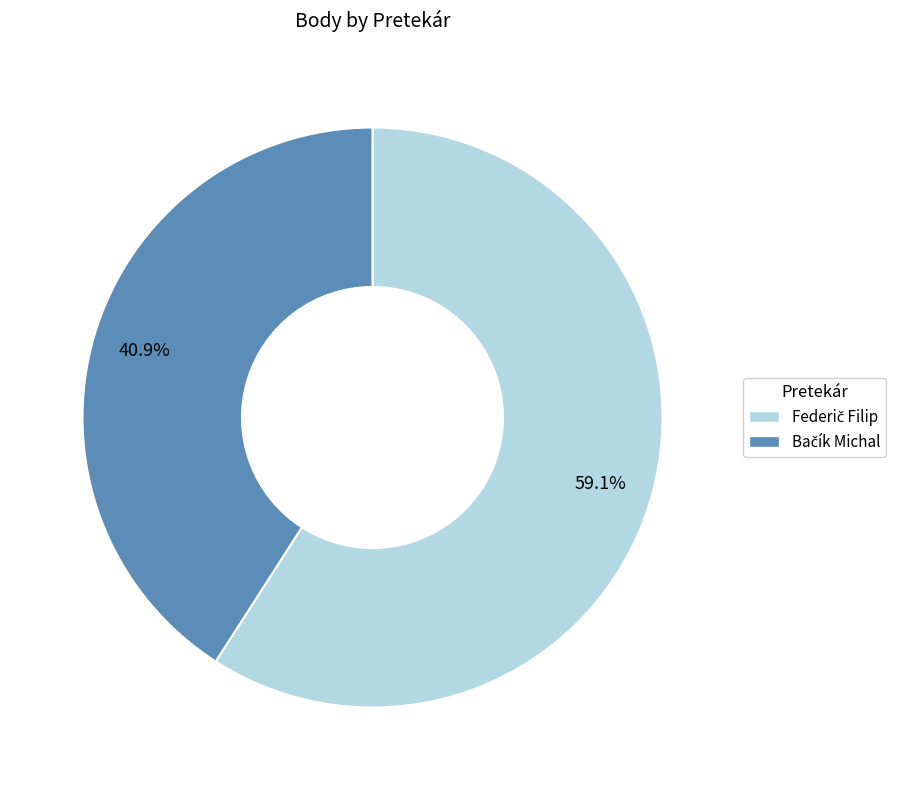

Is there a majority slice in this chart?

Yes